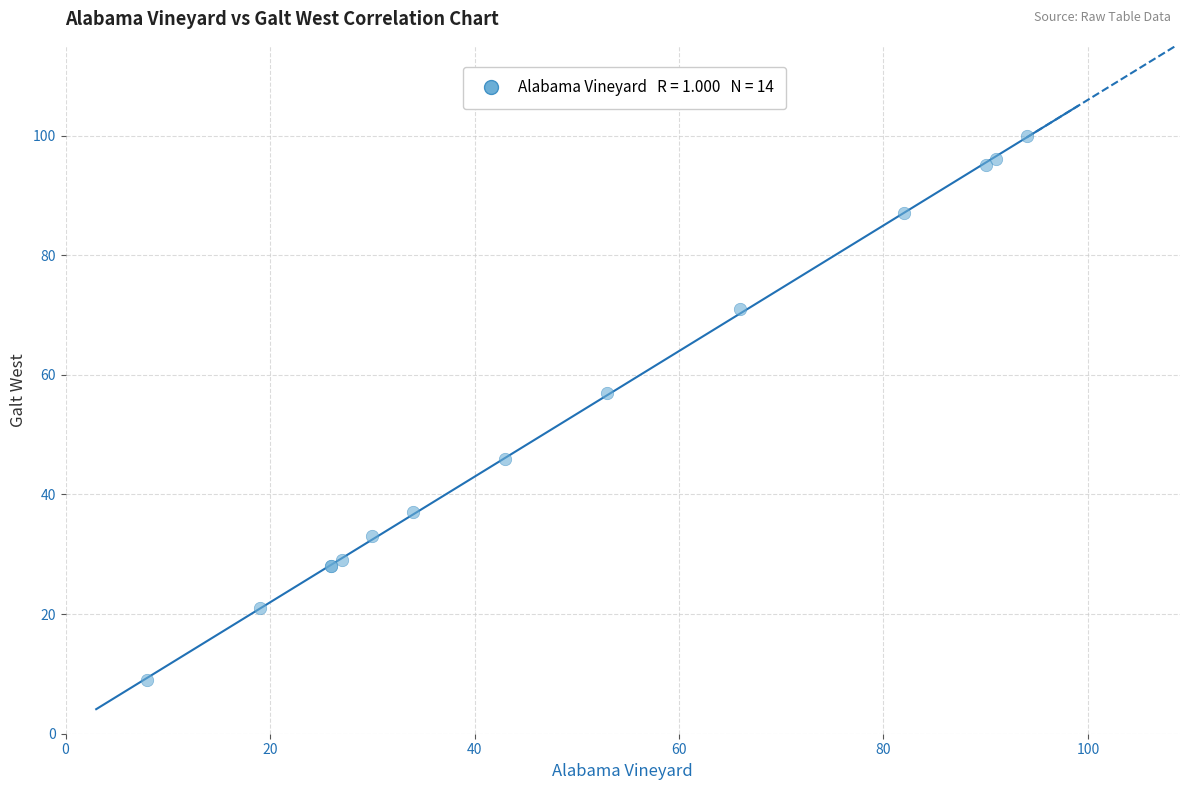

What Y value in the scatter plot is closest to 54?

57